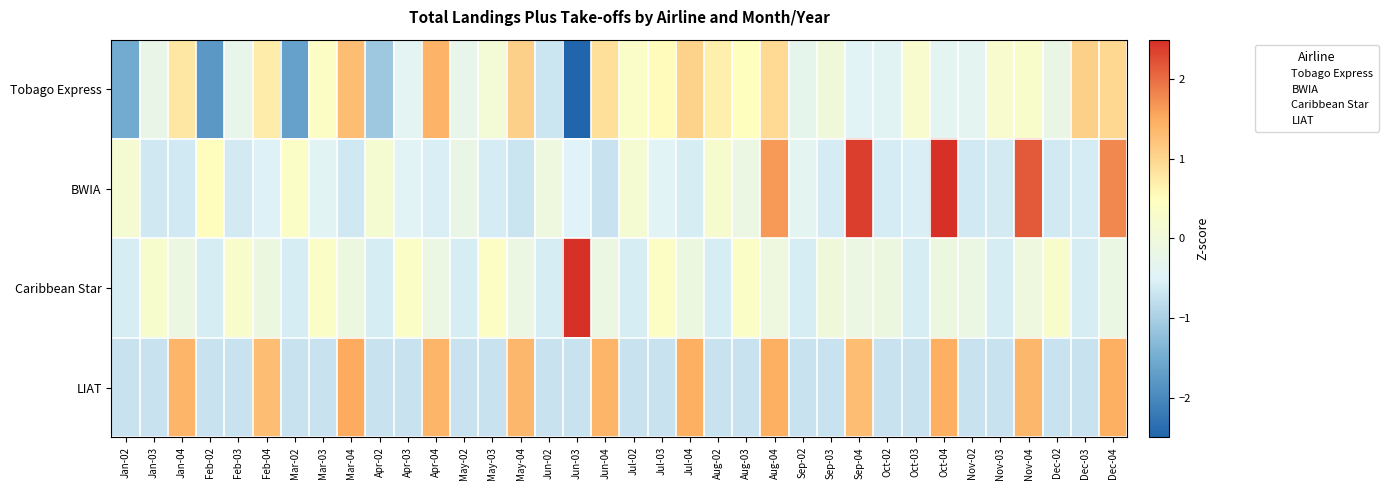

How many distinct data groups are displayed?

4